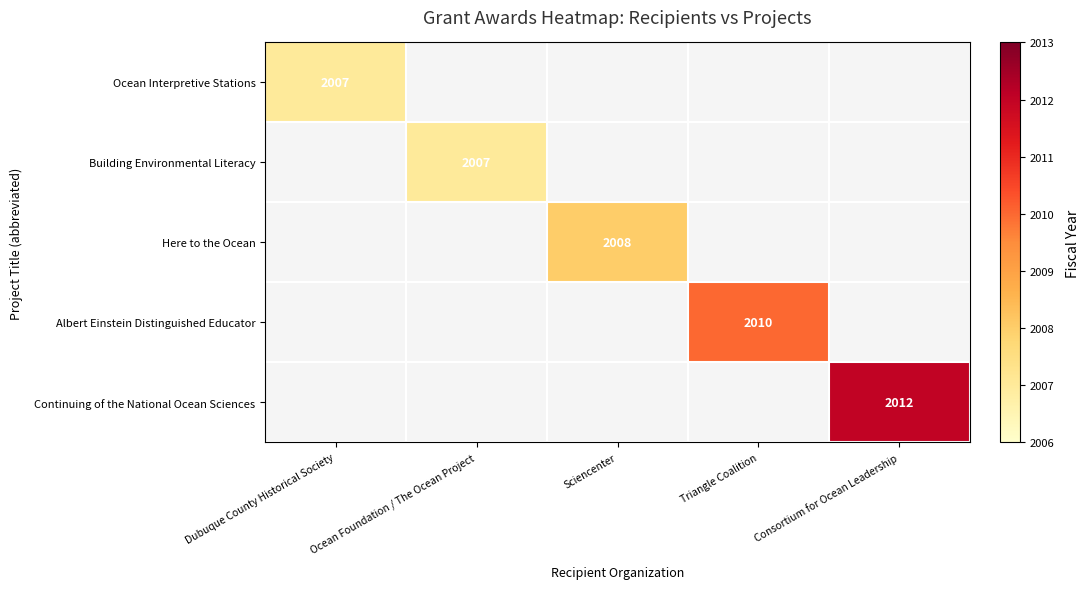

How many categories are shown in the chart?

5